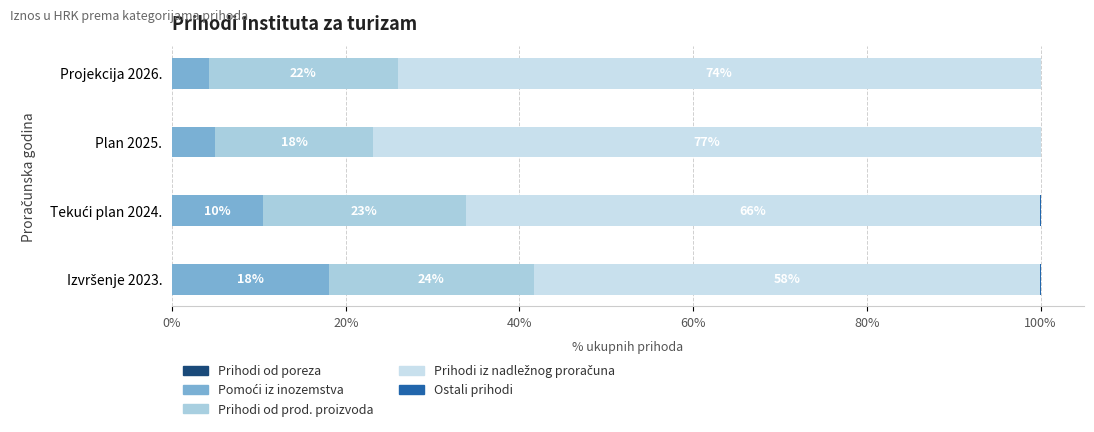

Count the number of categories in the chart.

4